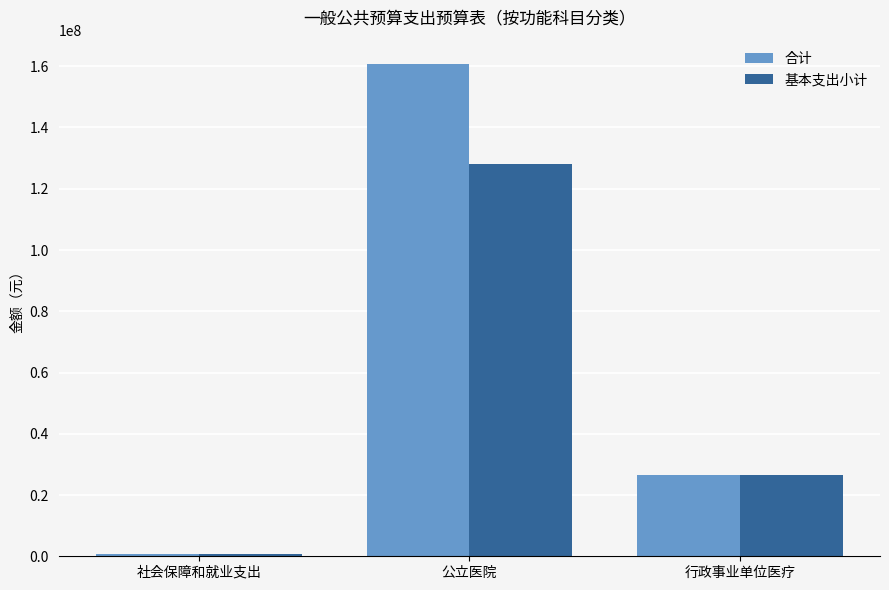

Reading left to right, list all the values displayed in this chart.

合计: 675000.0	160645790.9	26512107.9
基本支出小计: 675000.0	127955790.9	26512107.9